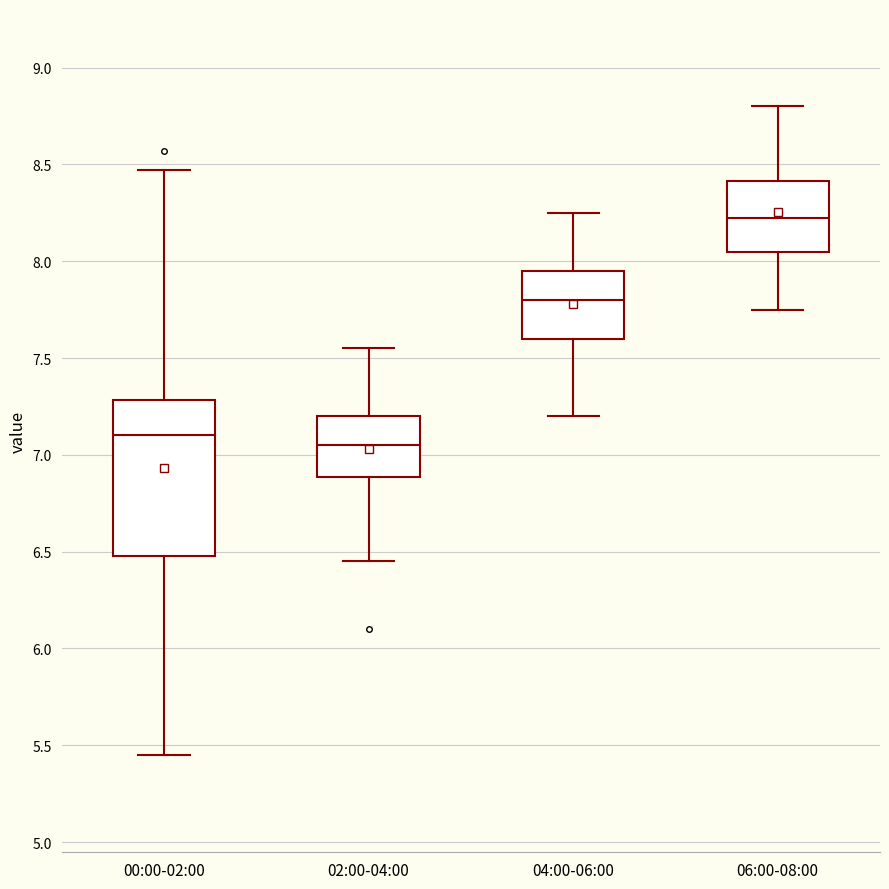

Where does the median line of the box for 02:00-04:00 sit on the y-axis? The values are not printed on the chart, so give them approximately, as read against the axis.

7.05